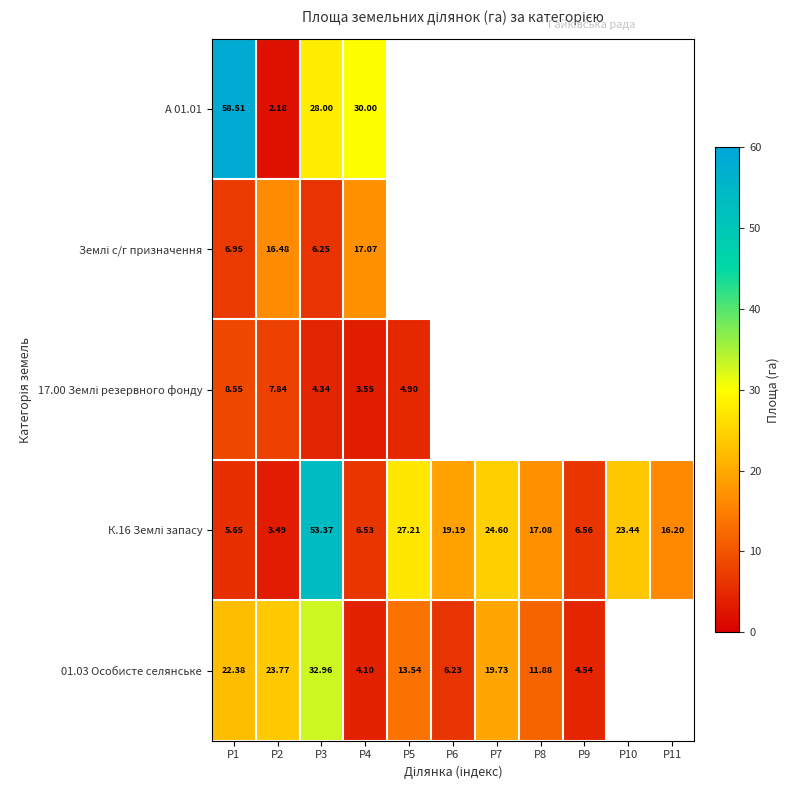

At which category is the sum across all series the highest?

P3